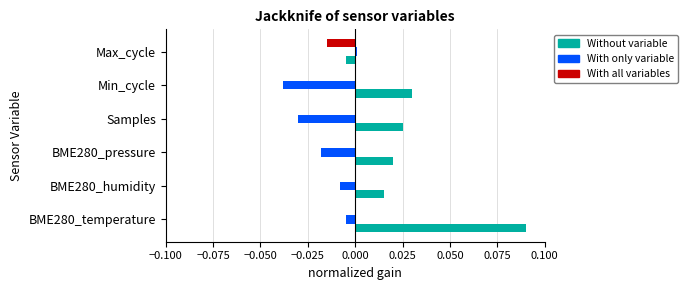

At which category is the sum across all series the highest?

BME280_temperature